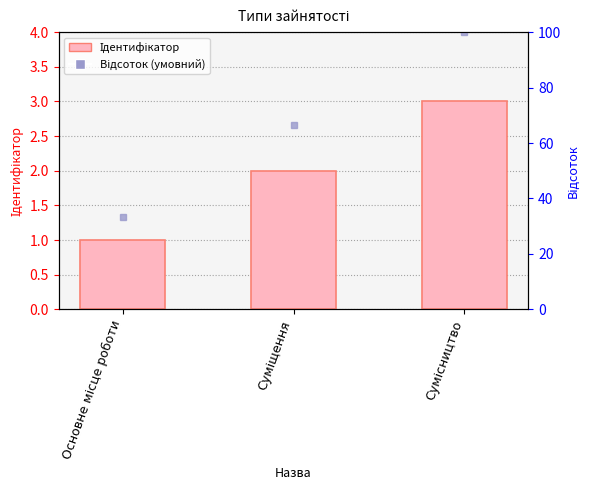

What is the difference between the values at Суміщення and Сумісництво?

1